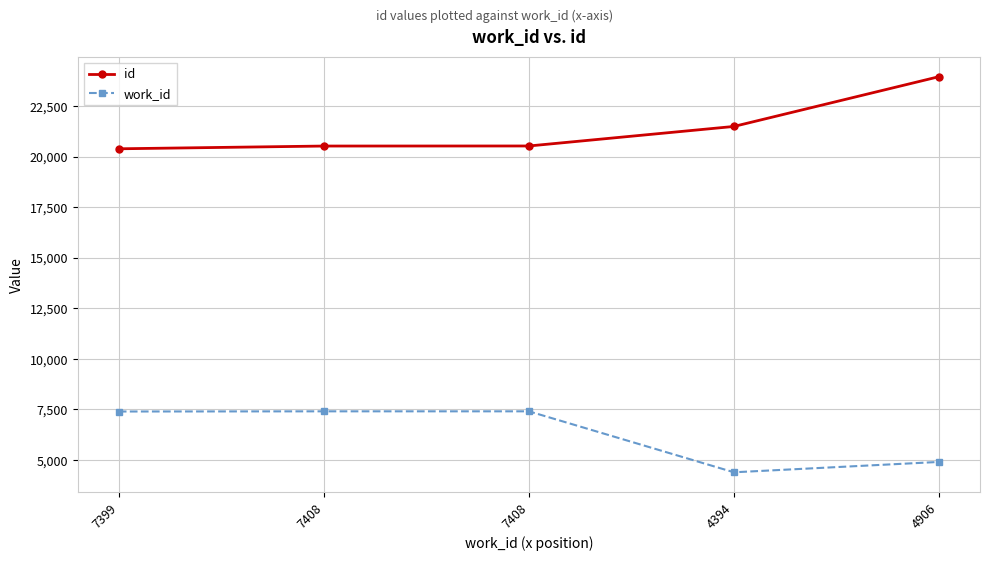

Rank the series by their maximum value, from lowest to highest.

work_id, id